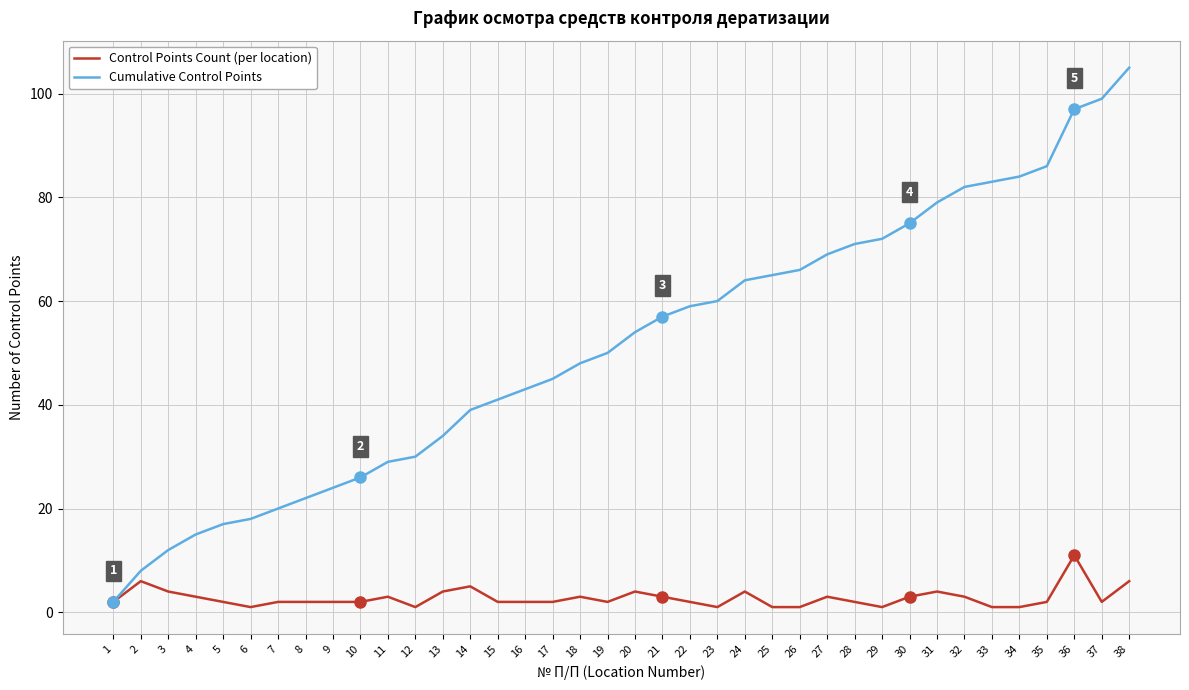

Which series has the largest range (max minus min)?

Cumulative Control Points